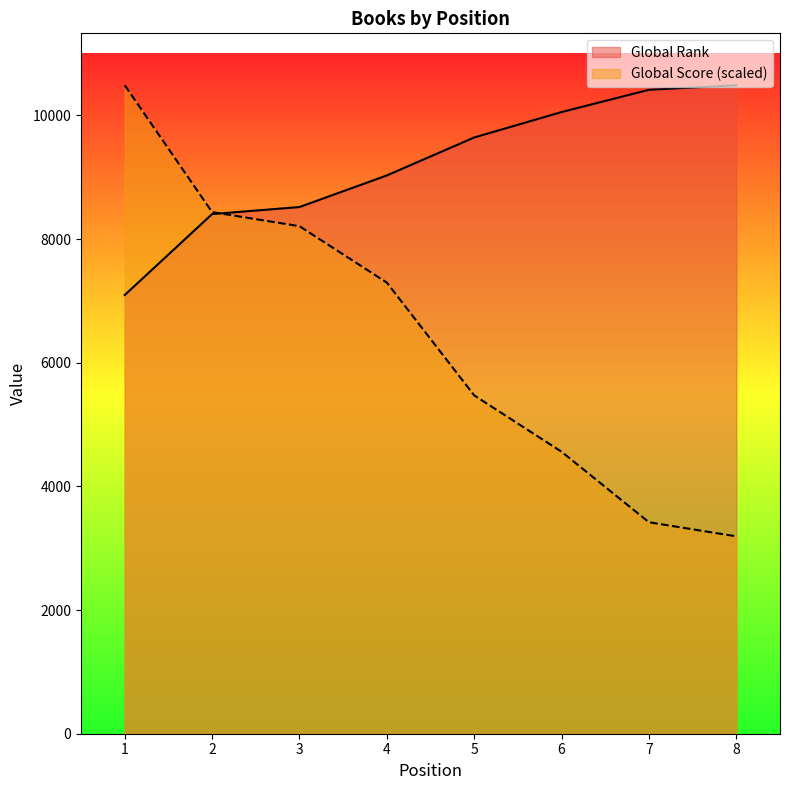

How many series are shown in this chart?

2